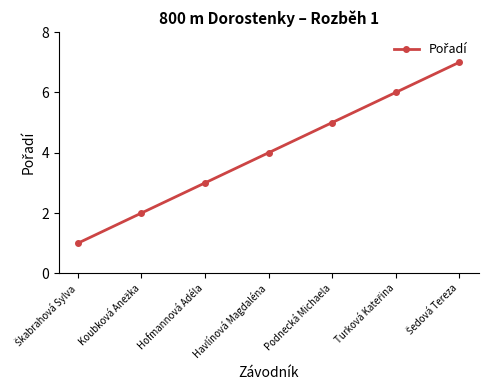

What is the label of the 5th point from the right?

Hofmannová Adéla